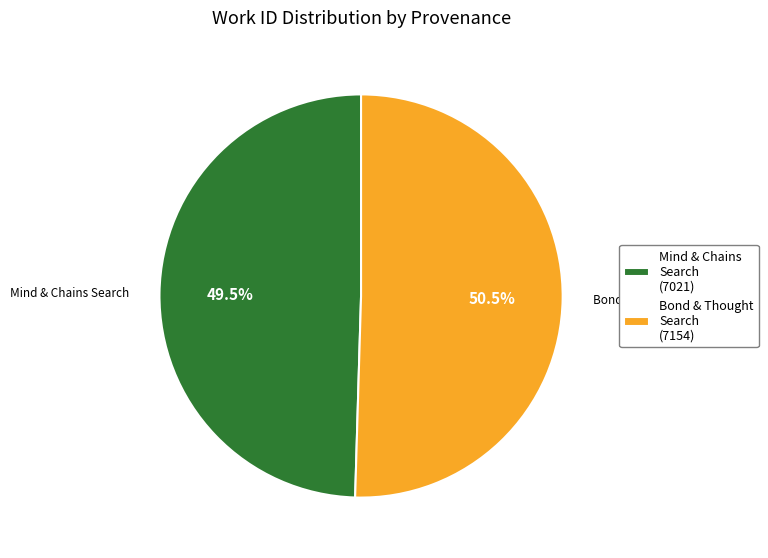

Does Mind & Chains Search account for over 50% of the chart?

No